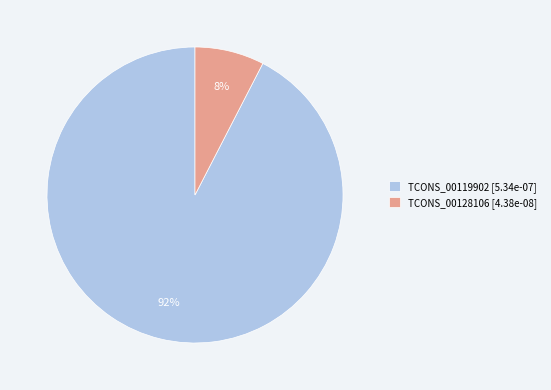

To the nearest percent, what percentage of the pie is TCONS_00119902?

92%